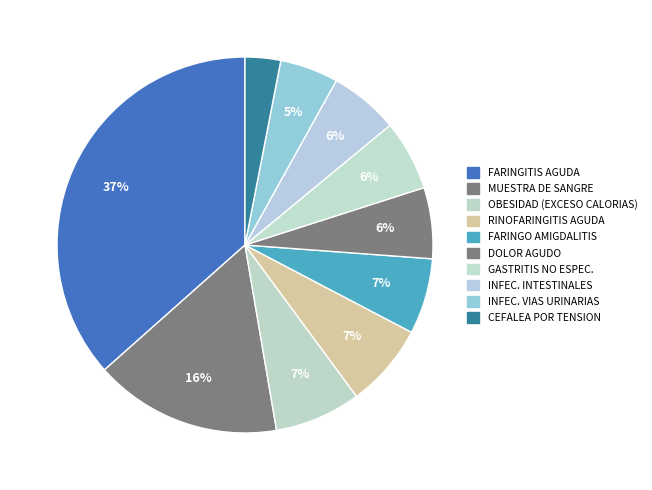

How many segments does this pie chart have?

10